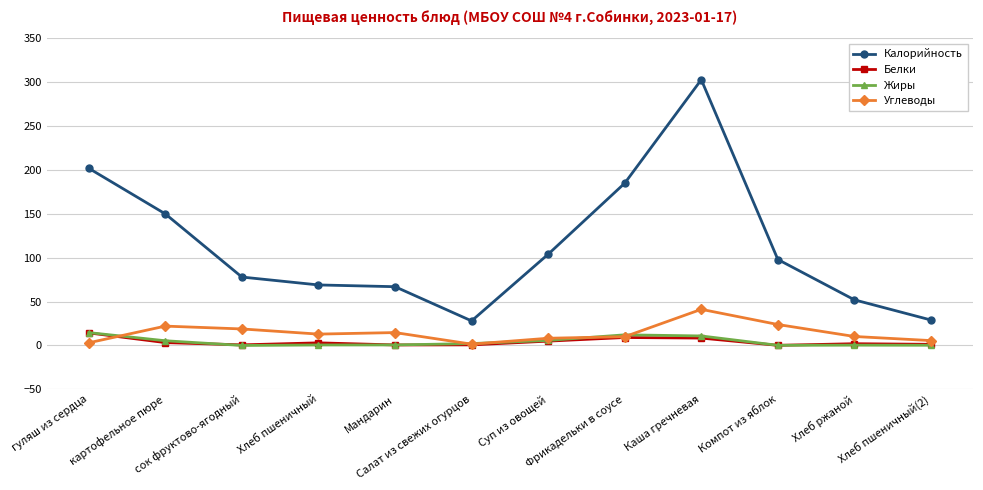

True or false: Калорийность has more than 0 points higher than both neighbors.

True